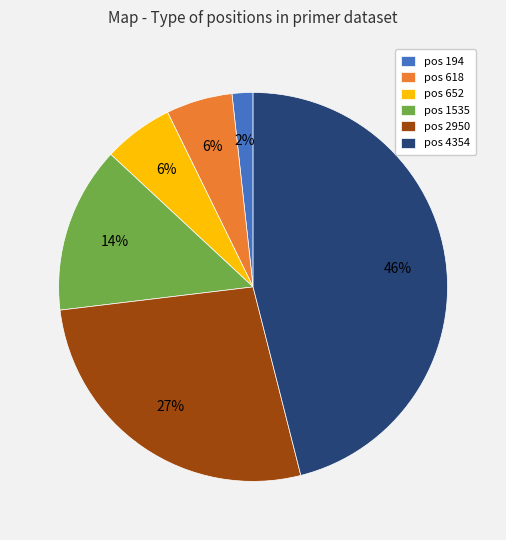

Which category has the smallest portion of the pie?

pos 194